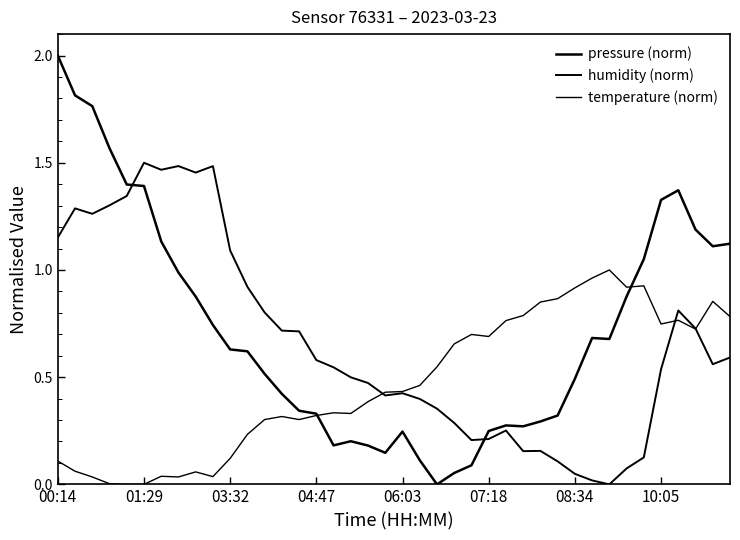

At which category does pressure (norm) reach its first local valley?

16